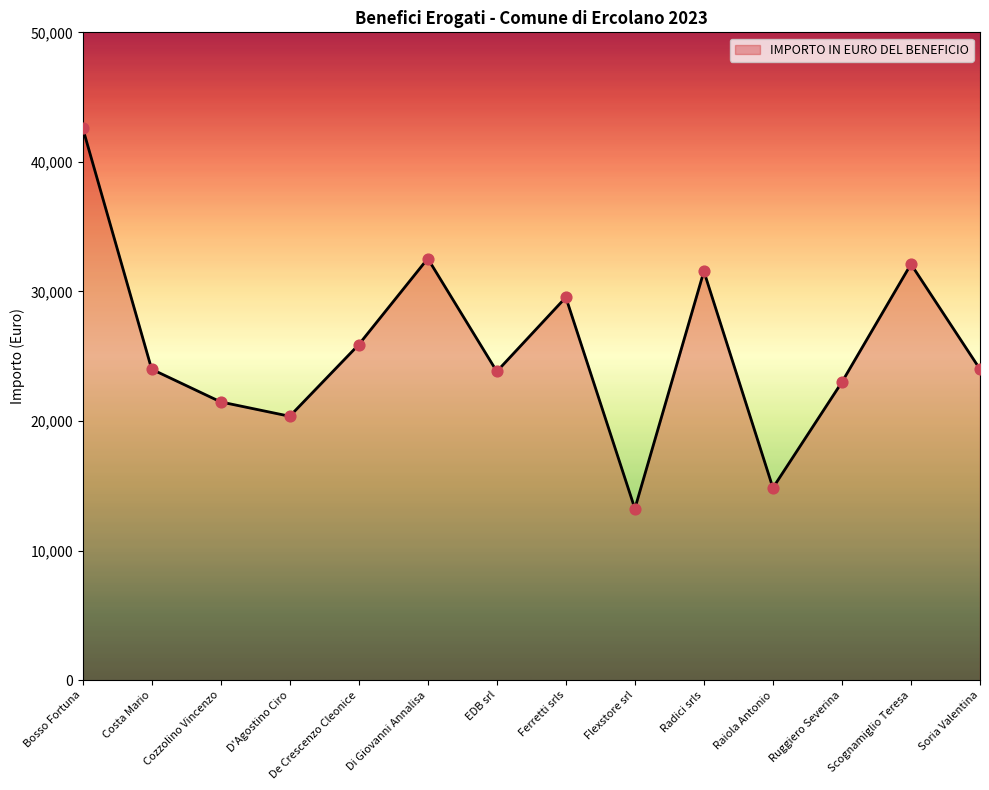

What is the ratio of the value at Di Giovanni Annalisa to the value at Raiola Antonio?

2.2